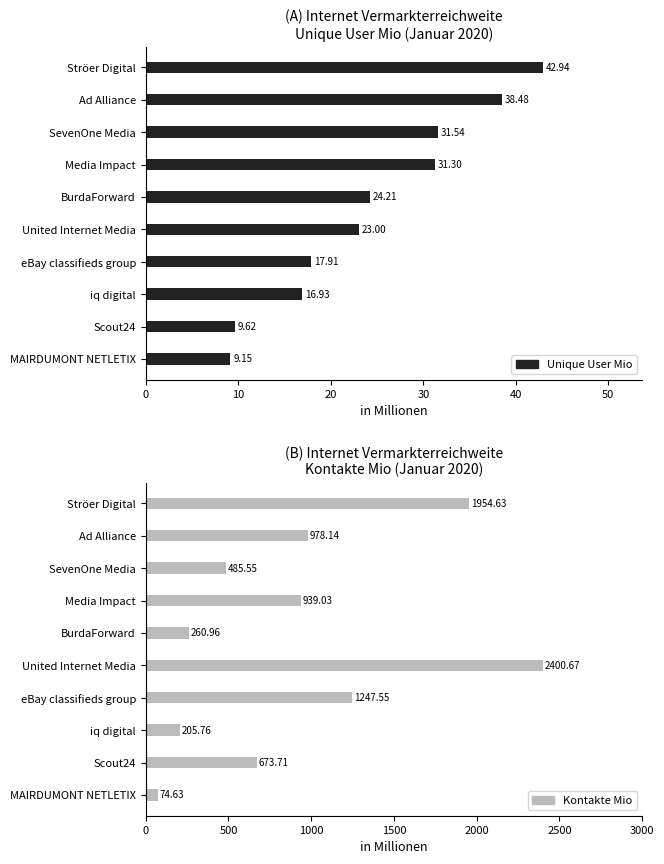

Are the bars grouped side by side (vs. stacked)?

Yes